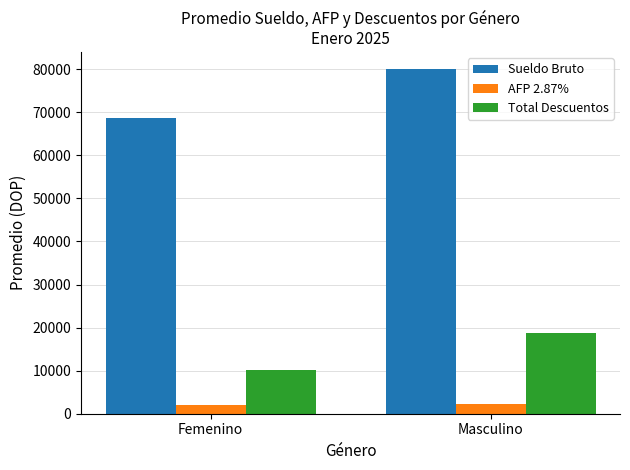

Rank the series by their average value, from lowest to highest.

AFP 2.87%, Total Descuentos, Sueldo Bruto